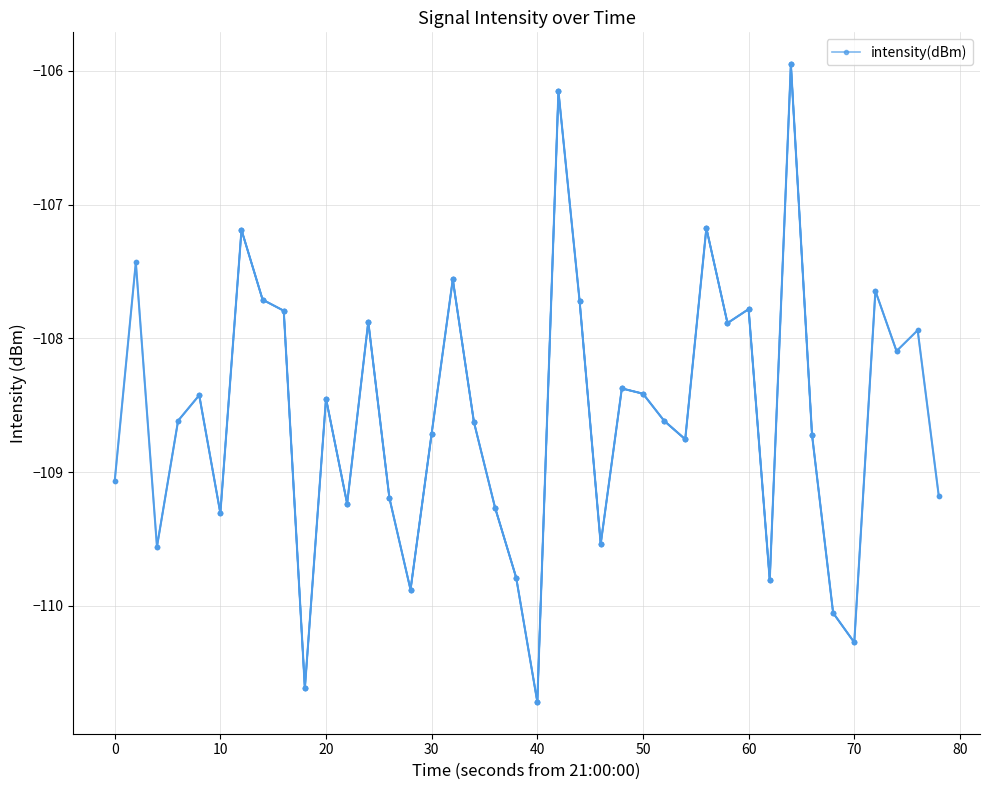

Which has a higher value, 60 or 10?

60